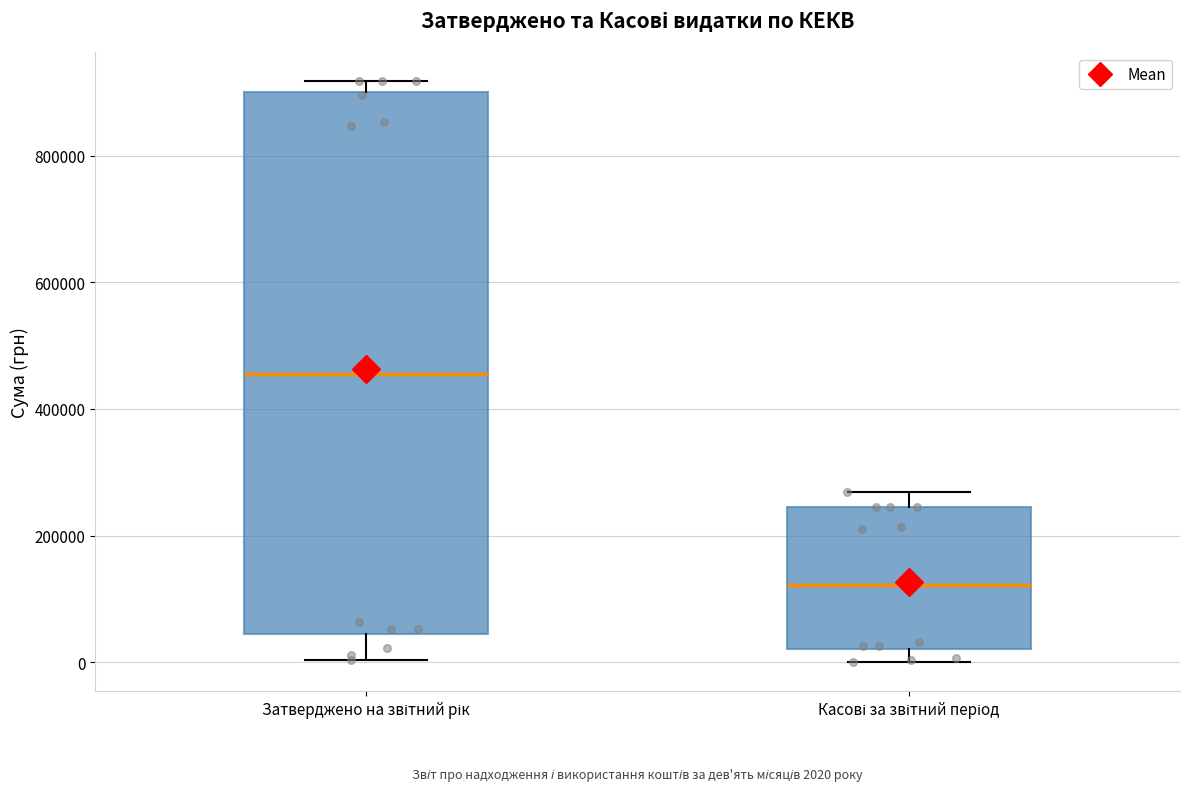

Which box's median line is the highest?

Затверджено на звітний рік